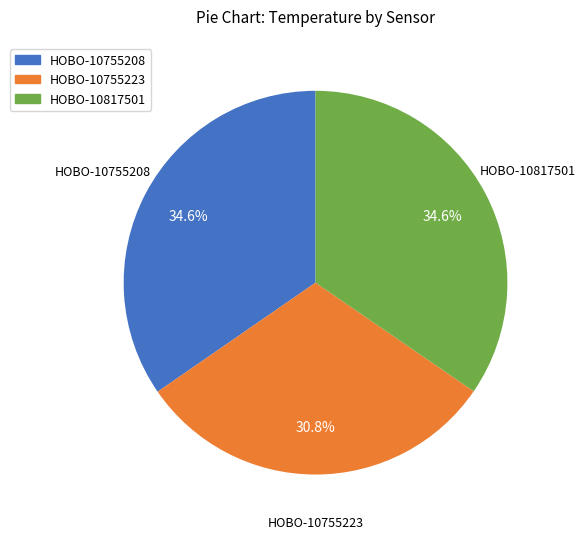

To the nearest percent, what portion does HOBO-10755208 represent?

35%